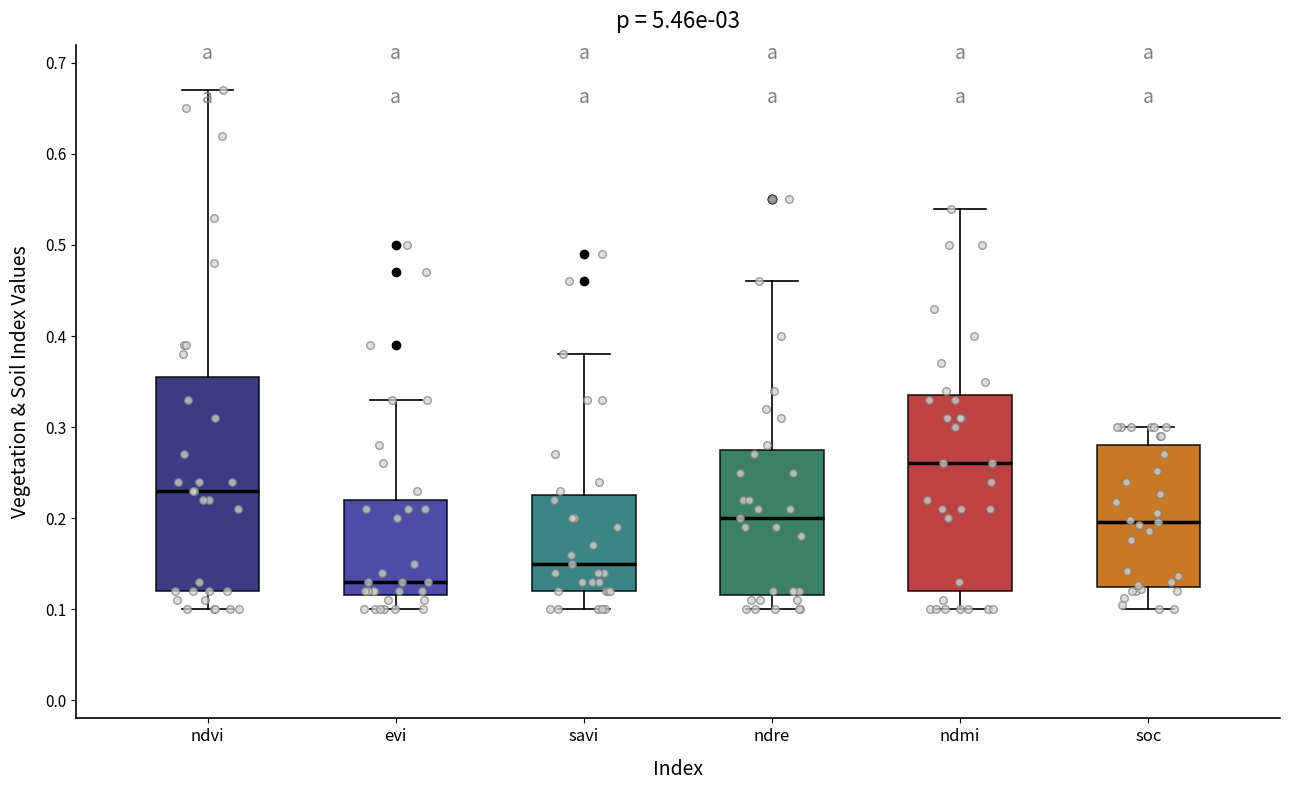

Where is the upper edge of the box for ndre on the y-axis? The values are not printed on the chart, so give them approximately, as read against the axis.

0.28